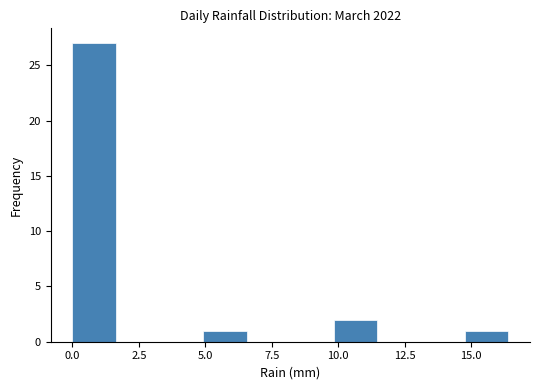

Around what value on the x-axis is the tallest bar? Give the approximate position of its centre, as read against the axis.

1.0